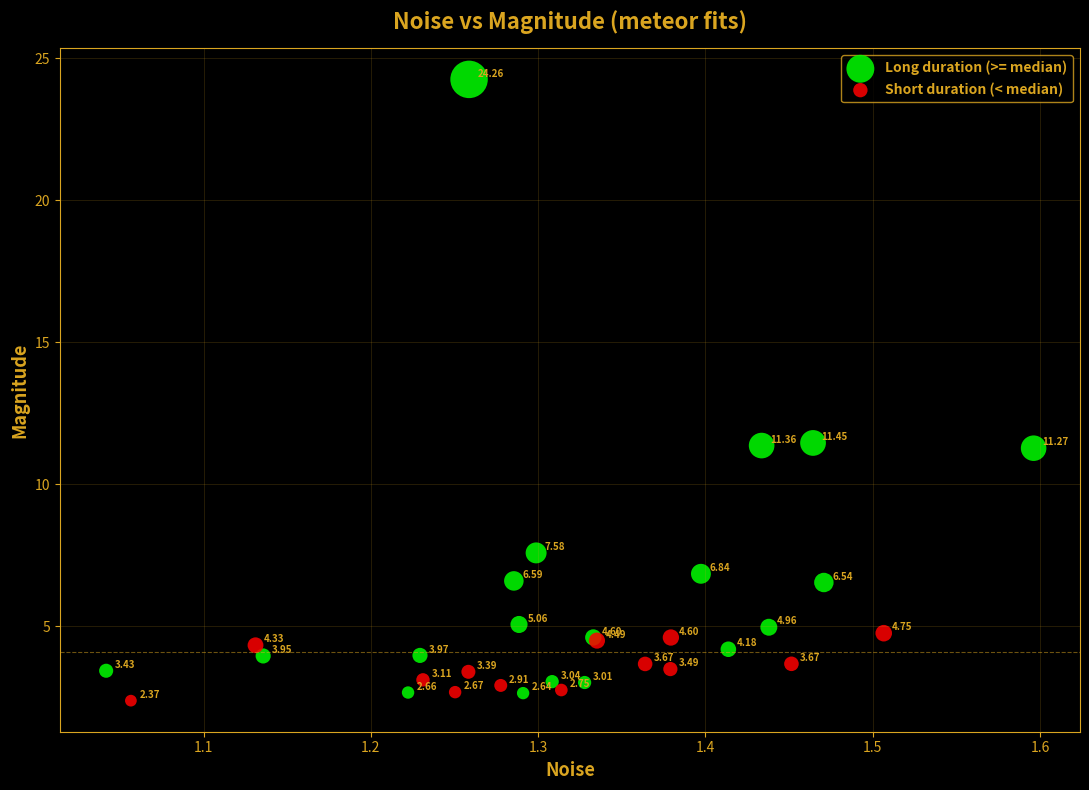

Which series contains the lowest Y value?

Short duration (< median)